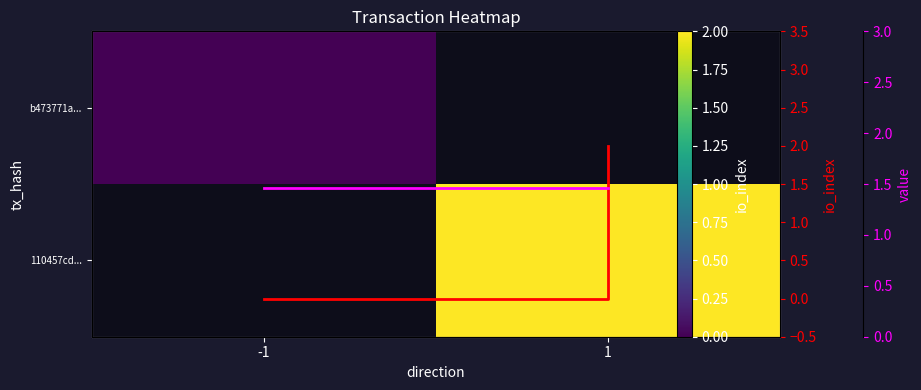

Which has a higher value, -1 or 1?

1